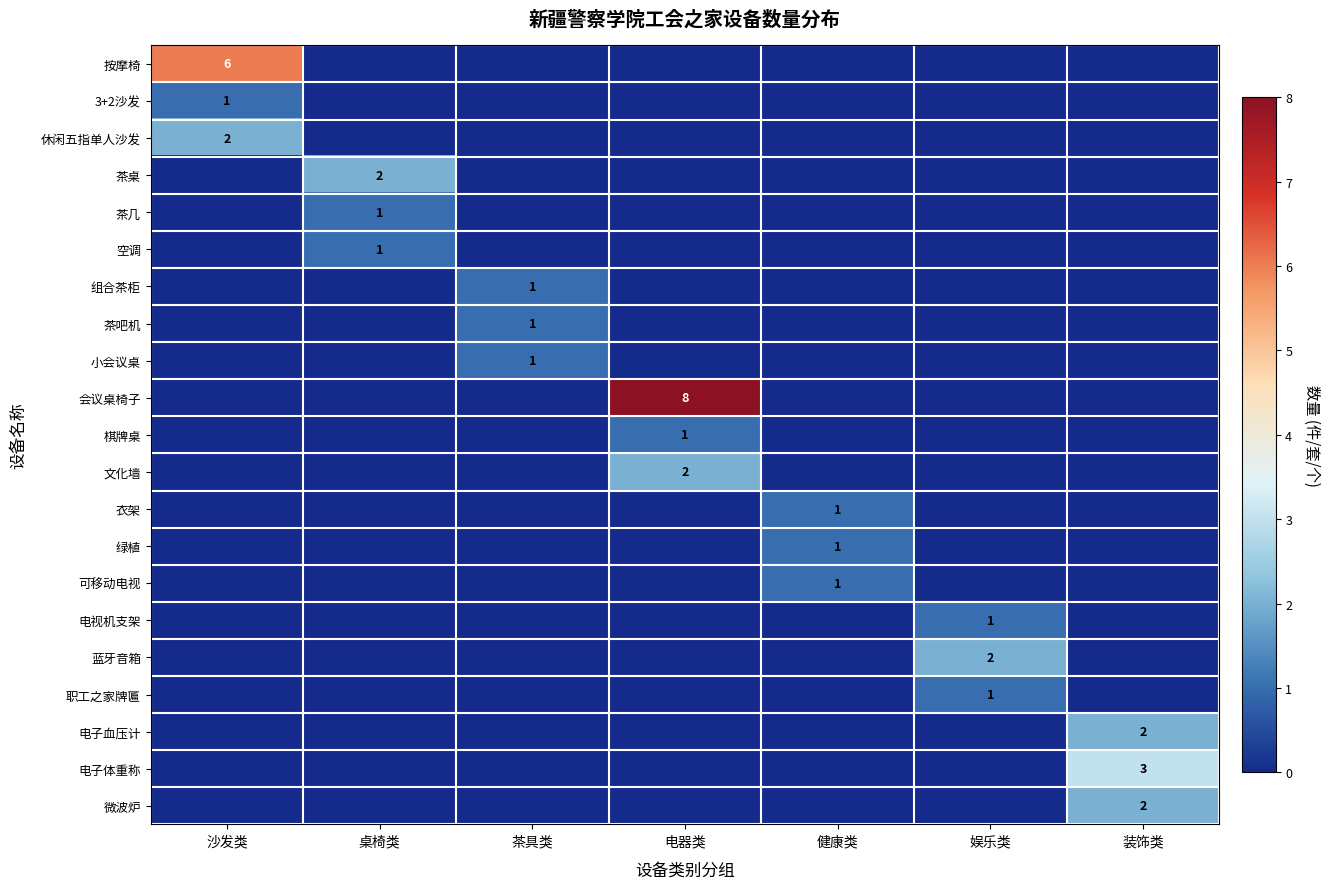

What is the difference between the highest and lowest values at 茶具类?

1